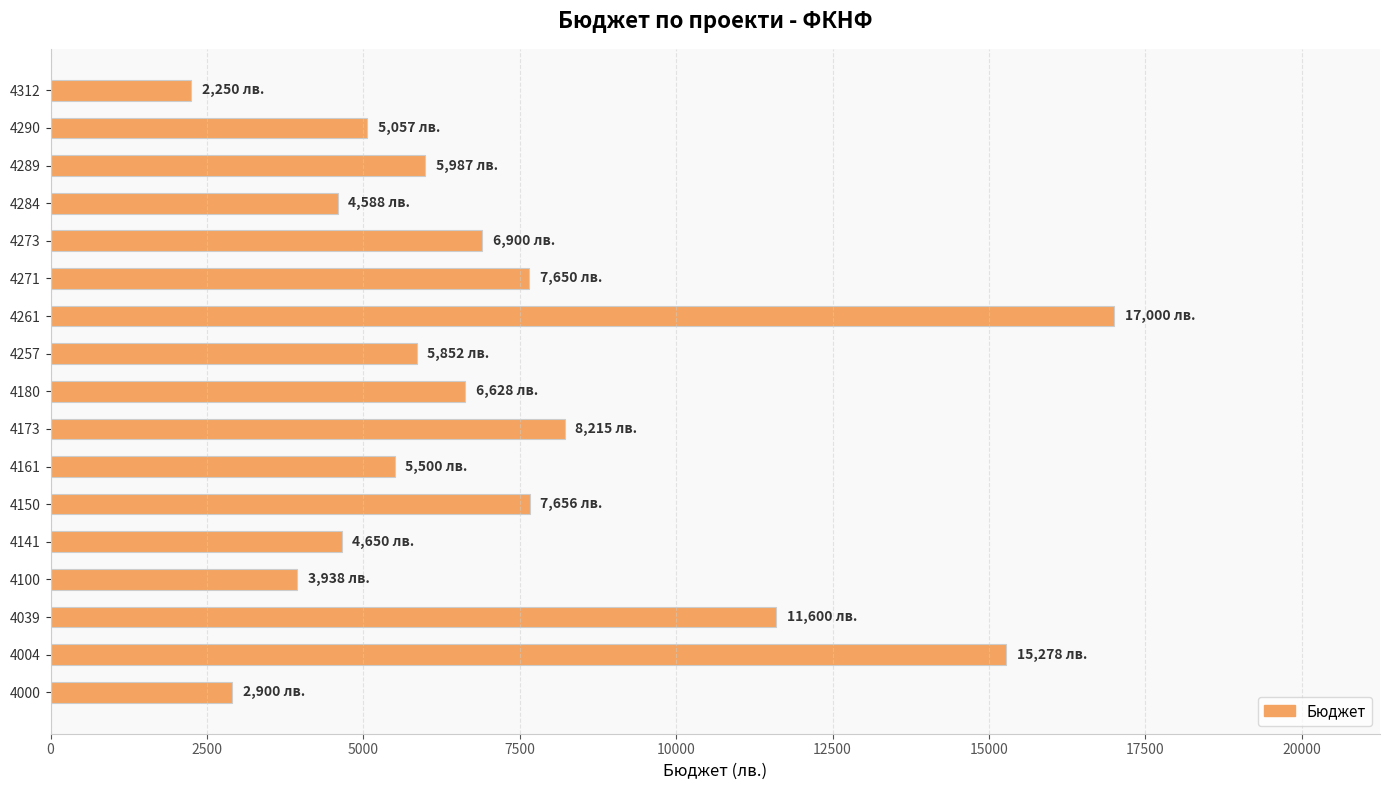

What is the minimum value shown in the chart?

2250